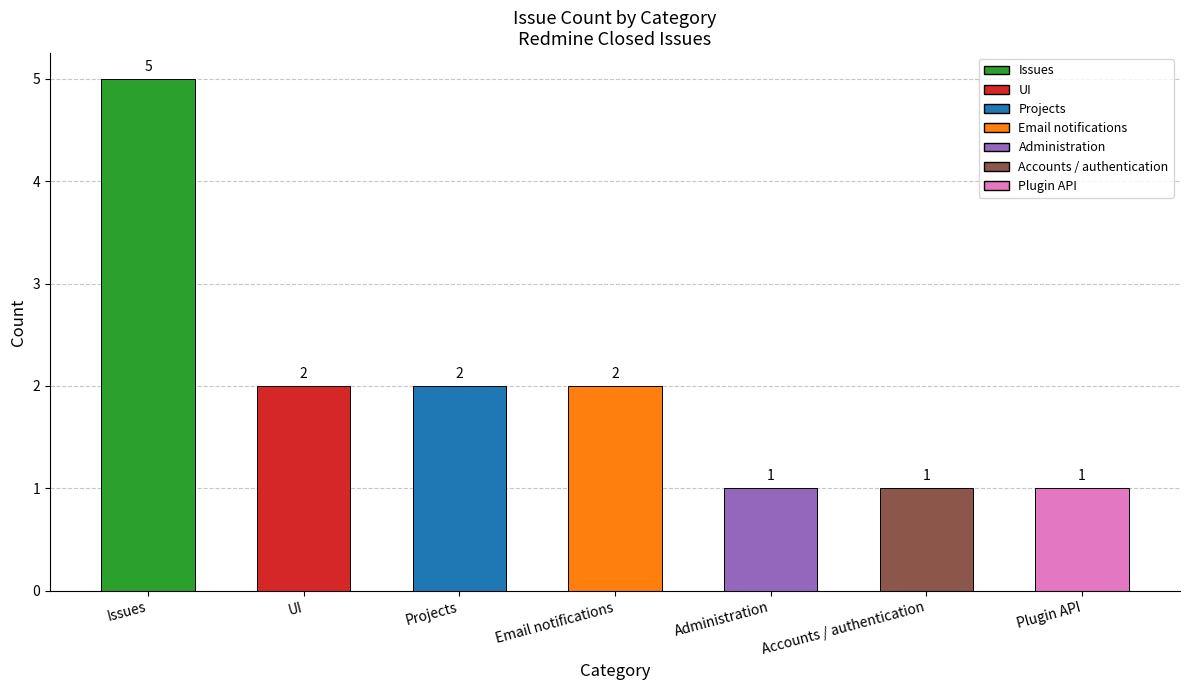

At which category does the chart reach its peak across all series?

Issues